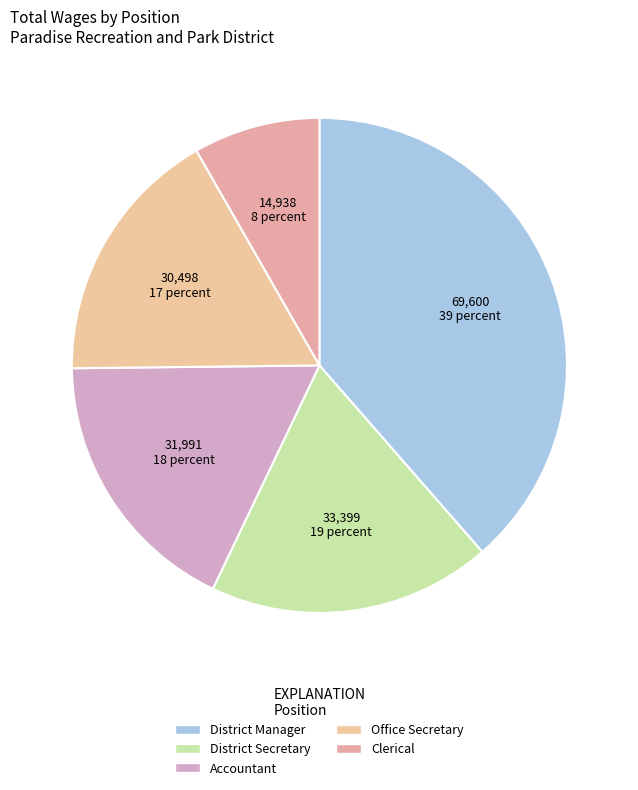

Which slice is the largest?

District Manager